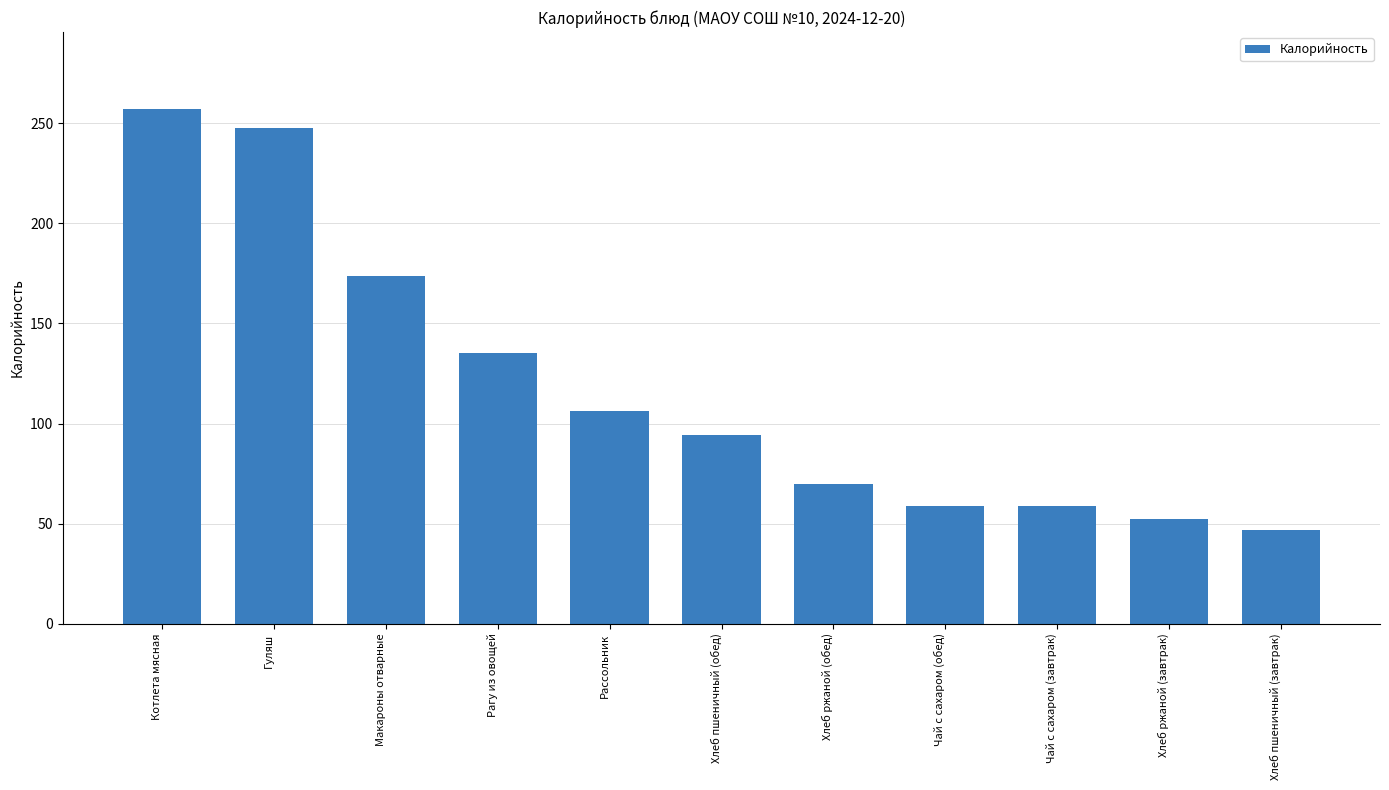

What position from the right is Гуляш?

10